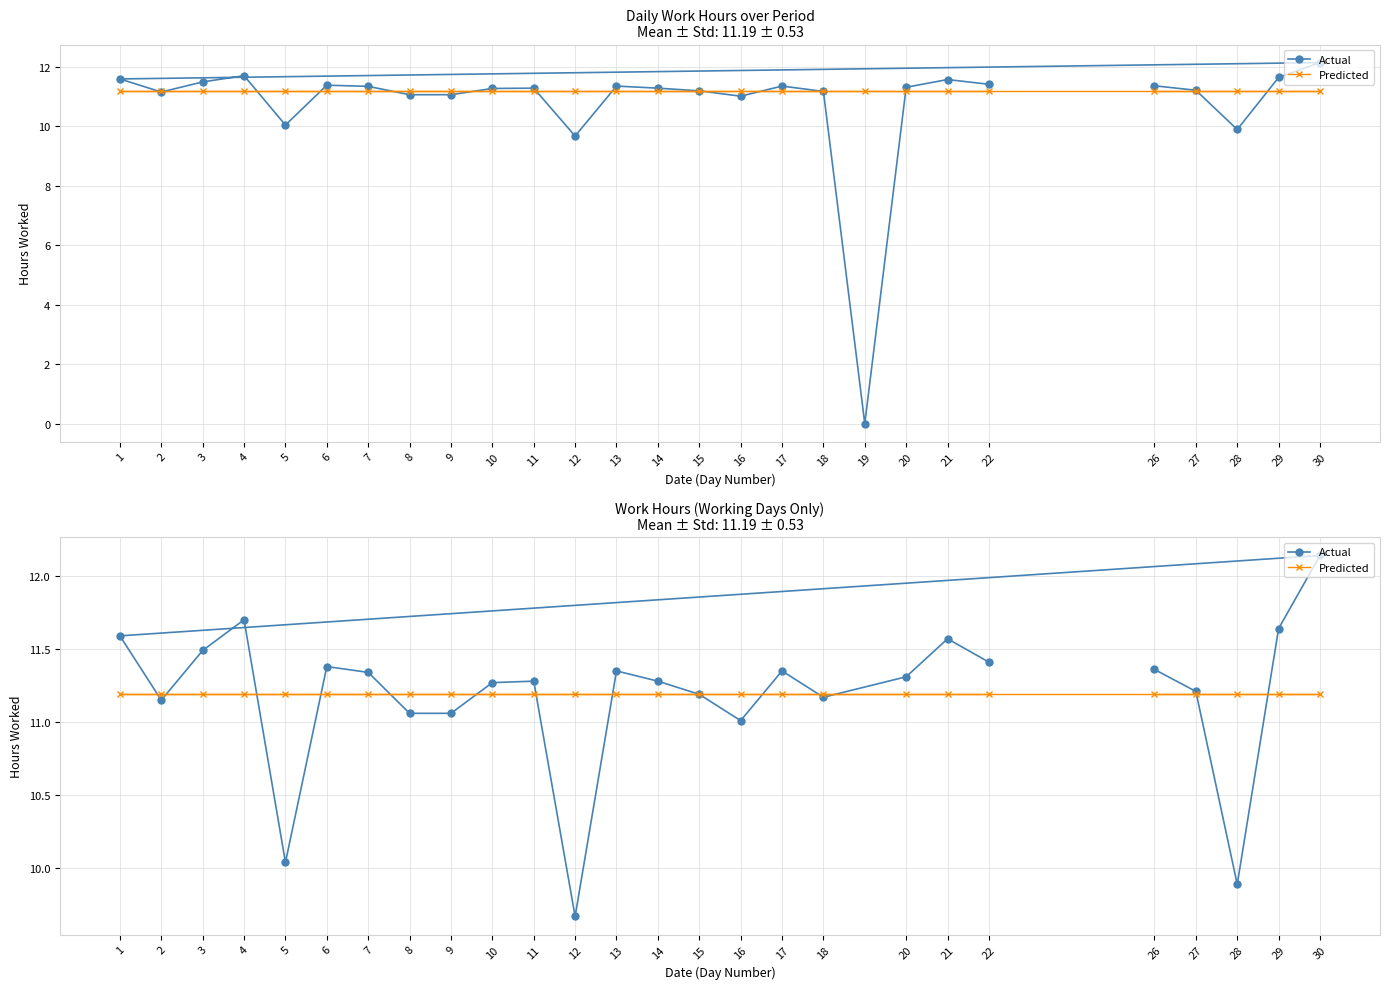

What is the average value of the Actual series?

11.2